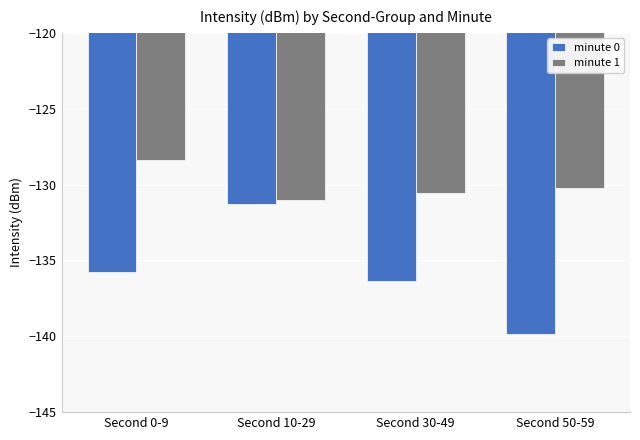

Rank the series by their average value, from lowest to highest.

minute 0, minute 1